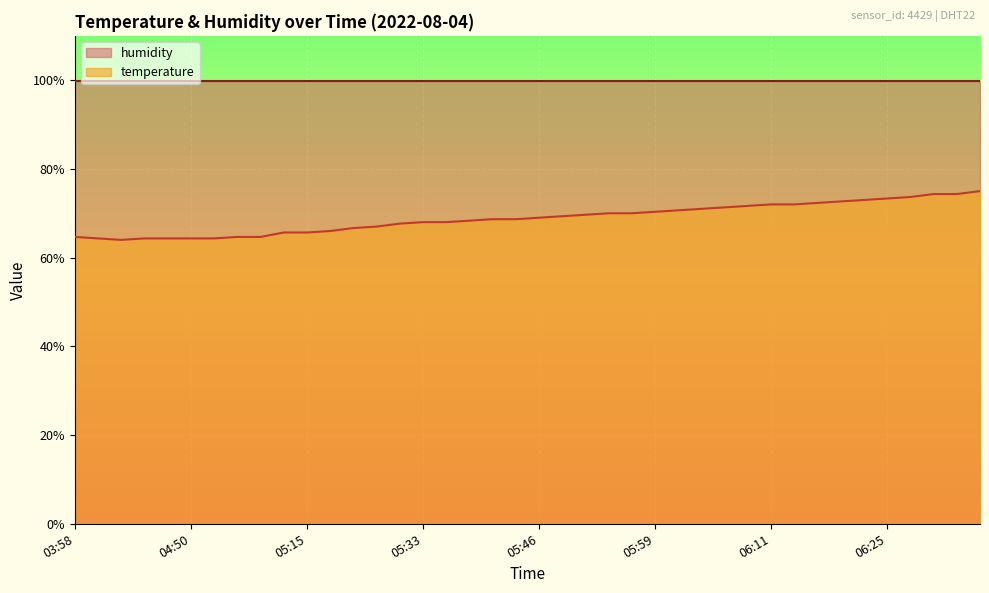

Count the number of data series in this chart.

2